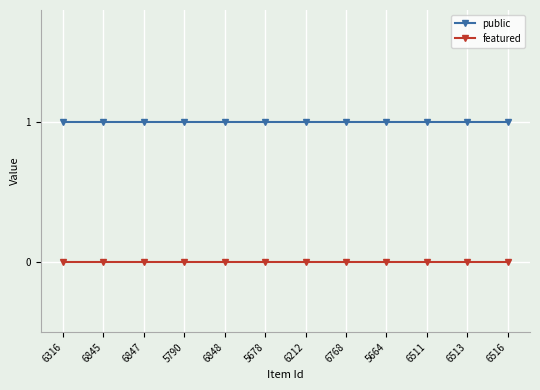

Rank the series by their maximum value, from highest to lowest.

public, featured